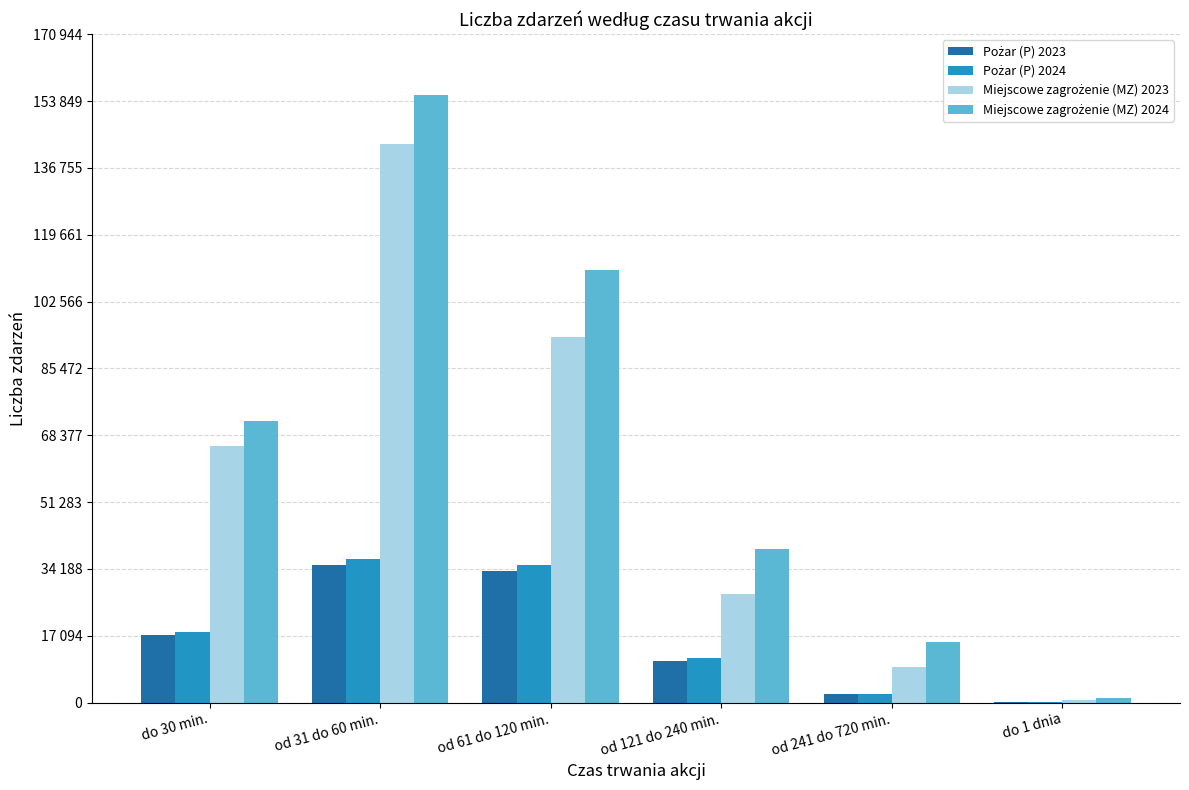

Is the value of Pożar (P) 2023 at do 30 min. greater than the value of Miejscowe zagrożenie (MZ) 2024 at od 241 do 720 min.?

Yes